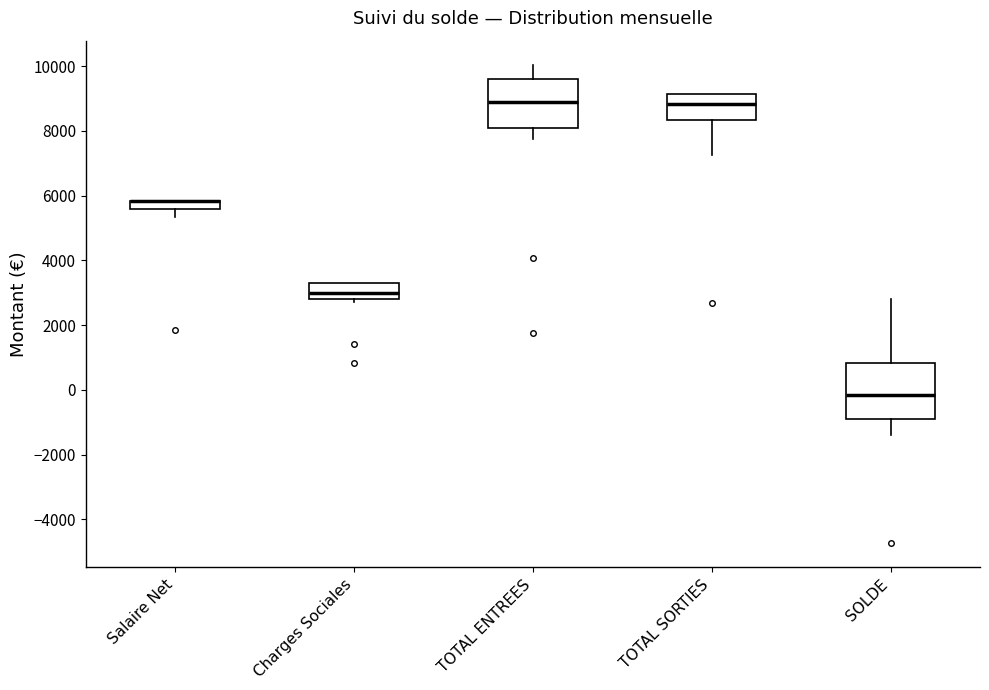

Which box is the tallest, from its lower edge to its upper edge?

SOLDE